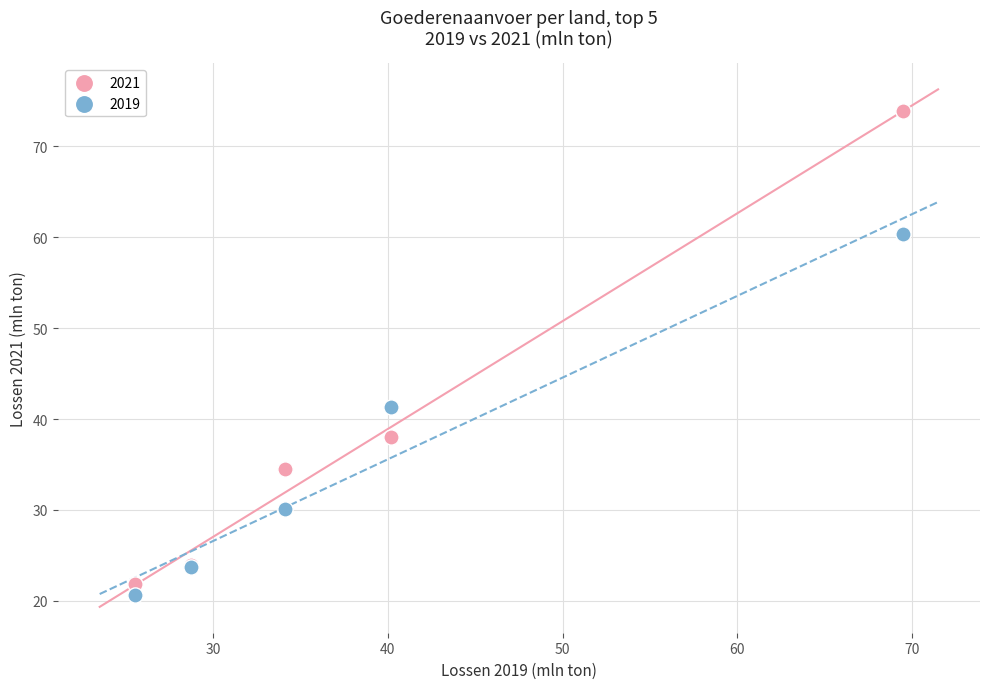

Which series reaches the maximum Y coordinate?

2021